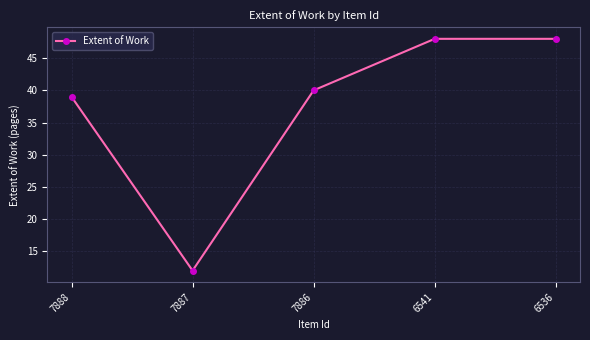

What is the value of the 3rd point from the left?

40